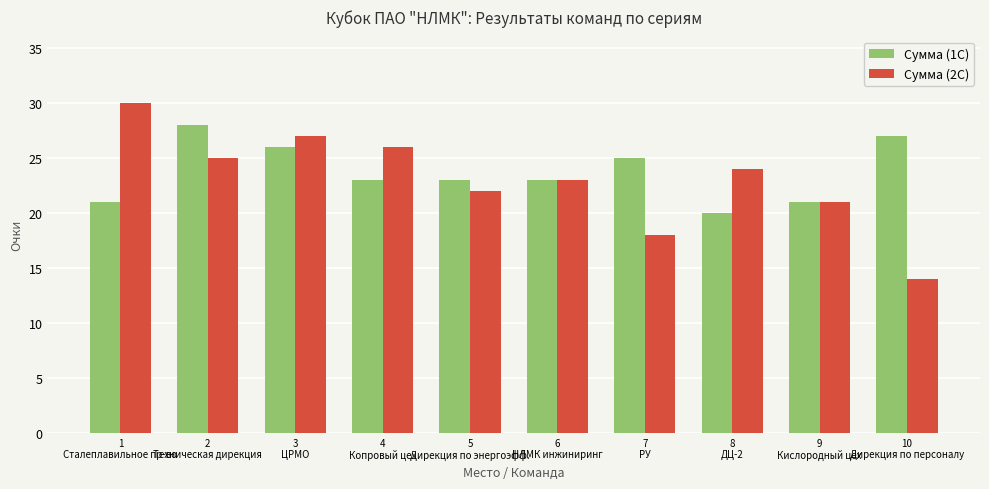

What is the spread (max minus min) of values at 5
Дирекция по энергоэфф.?

1